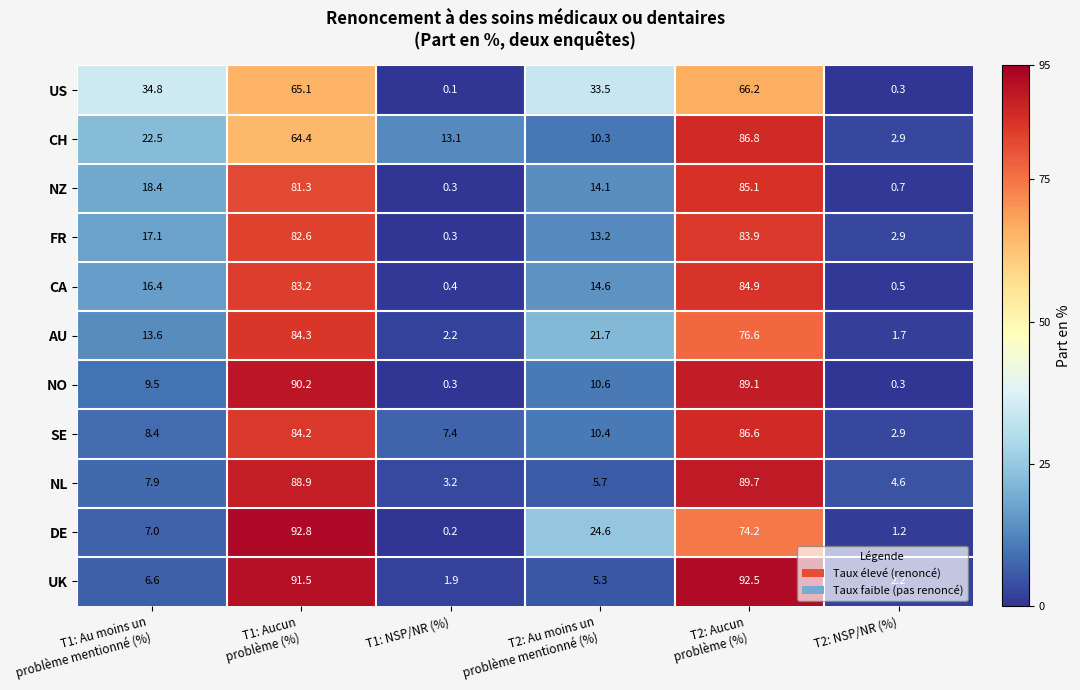

What is the difference between the maximum and minimum values in the NL series?

86.5